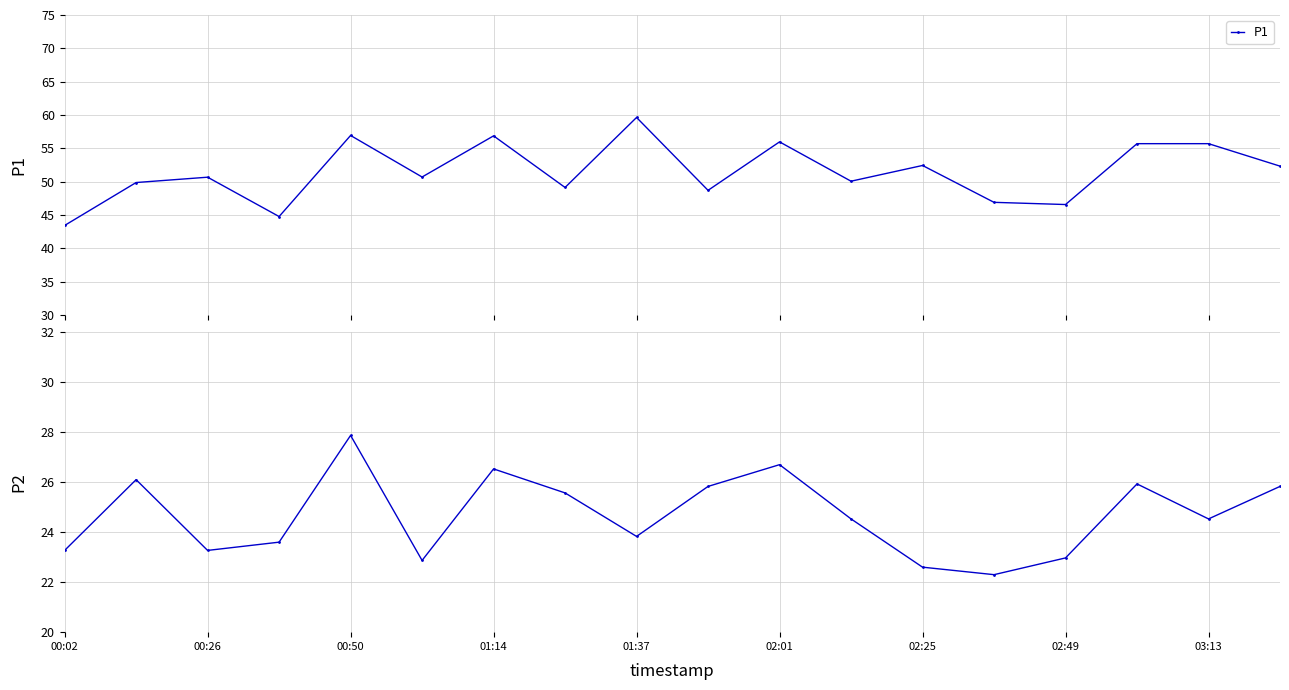

How many interior local valleys does the P1 series have?

6